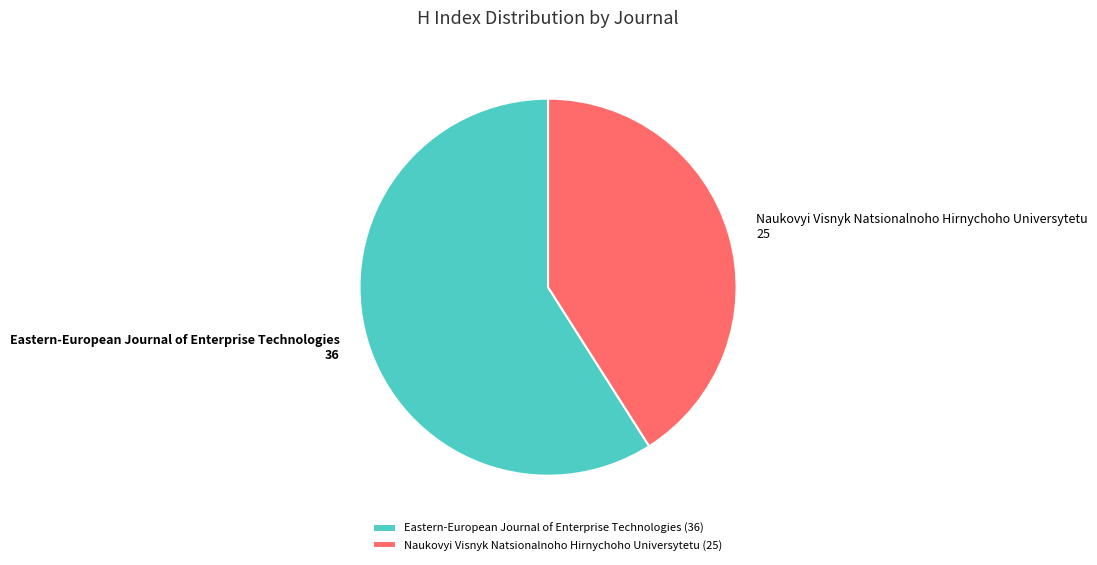

What is the largest slice in the pie chart?

Eastern-European Journal of Enterprise Technologies